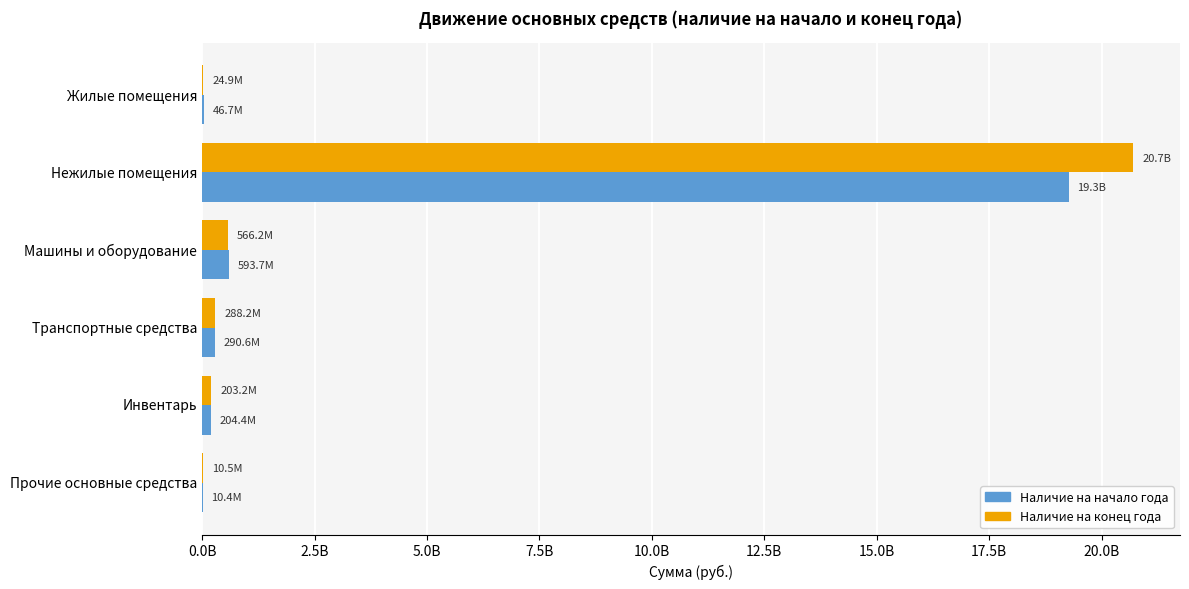

What are all the series names shown in the legend?

Наличие на начало года, Наличие на конец года